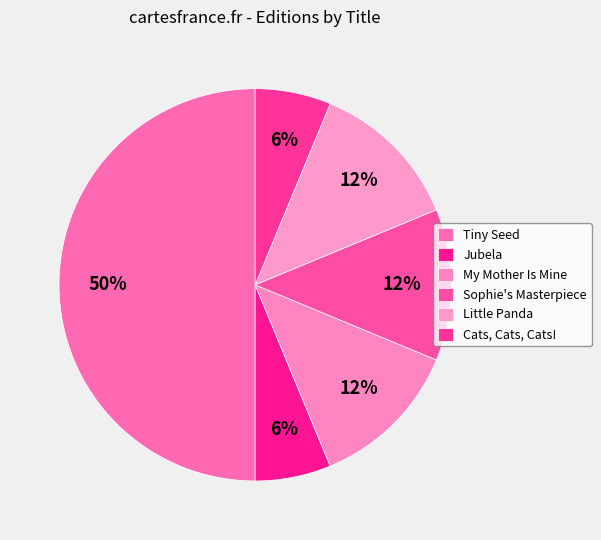

Count the number of slices in the pie.

6